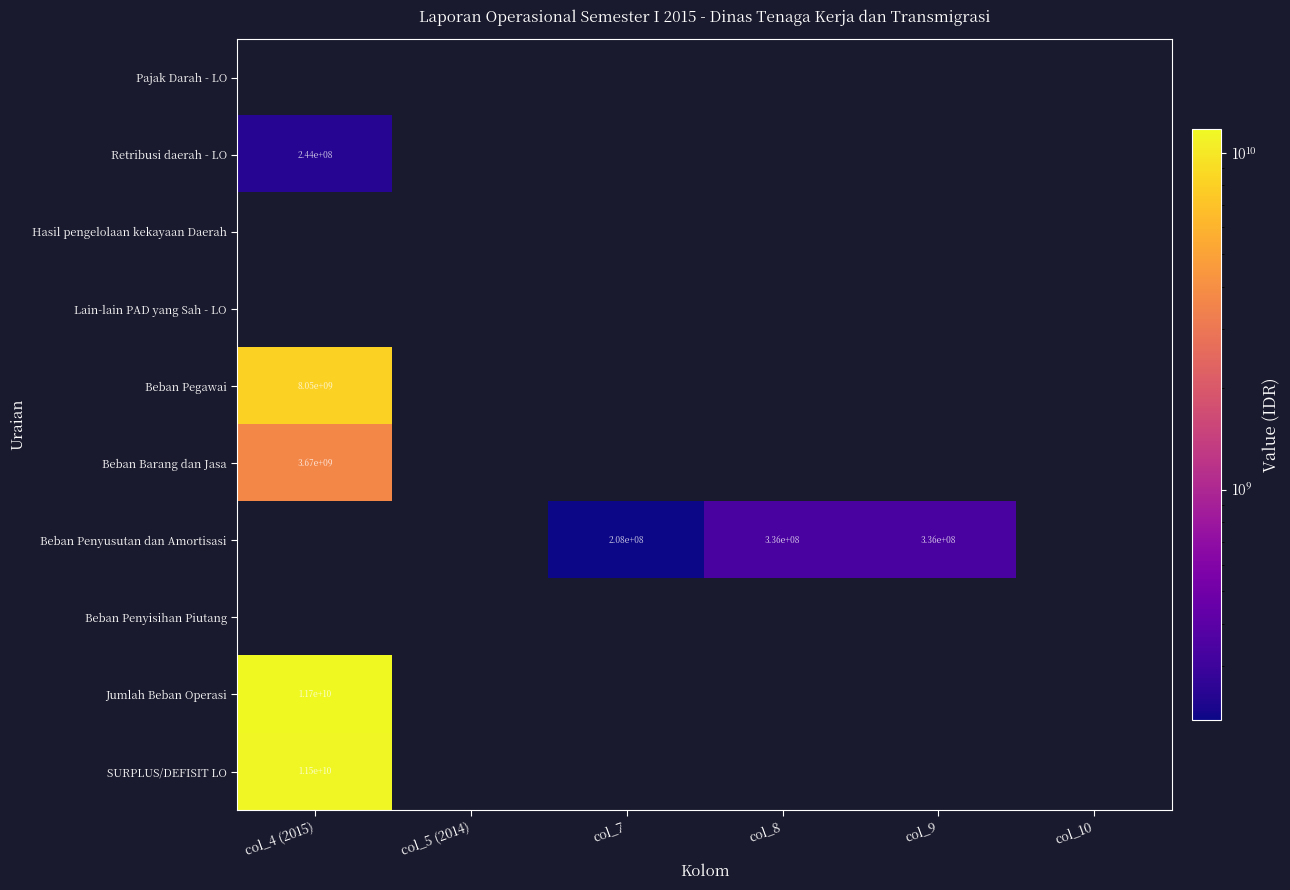

Which category has the lowest value in the Beban Barang dan Jasa series?

col_4 (2015)